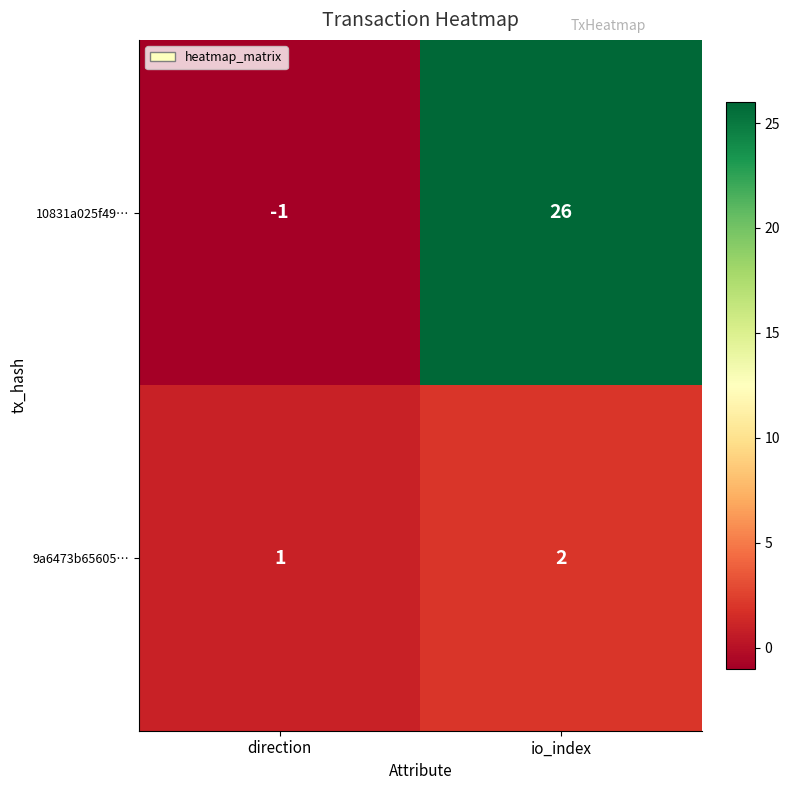

Which series has the widest spread of values?

10831a025f49…